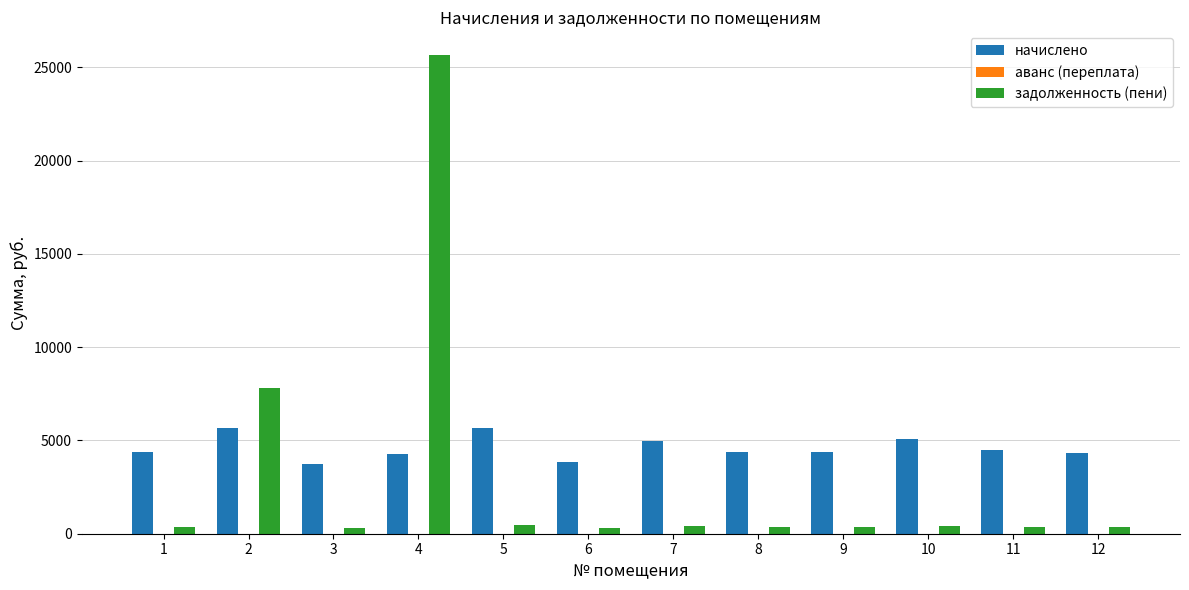

What is the average value of the начислено series?

4603.7